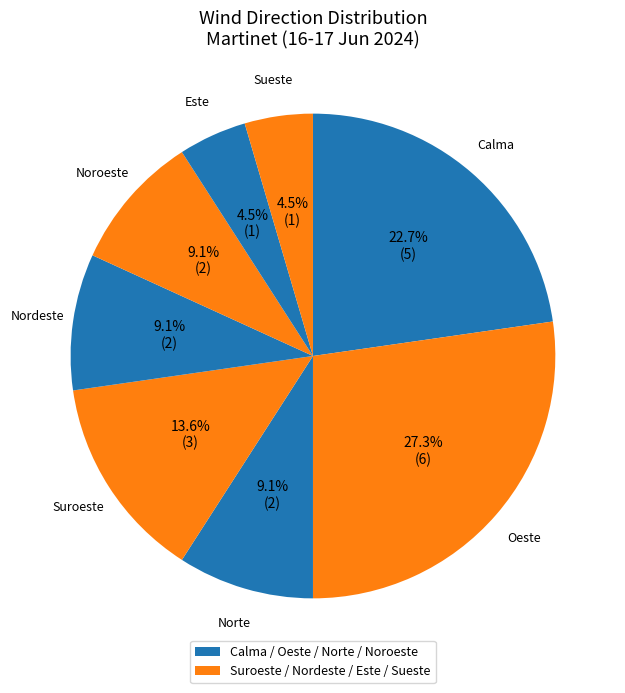

How many segments does this pie chart have?

8